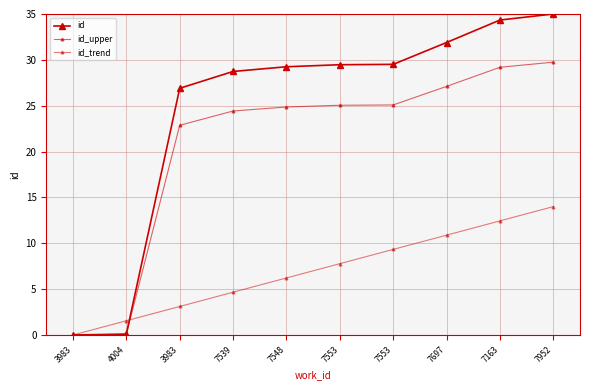

Does the chart have visible grid lines?

Yes